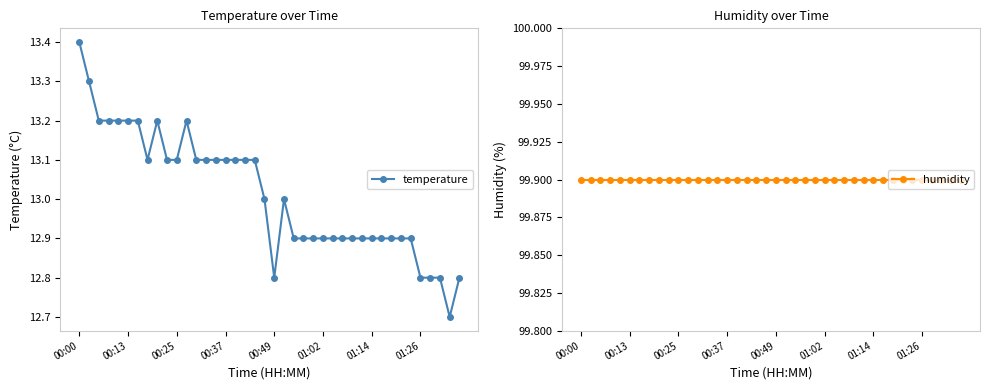

At which category is the sum across all series the highest?

00:00